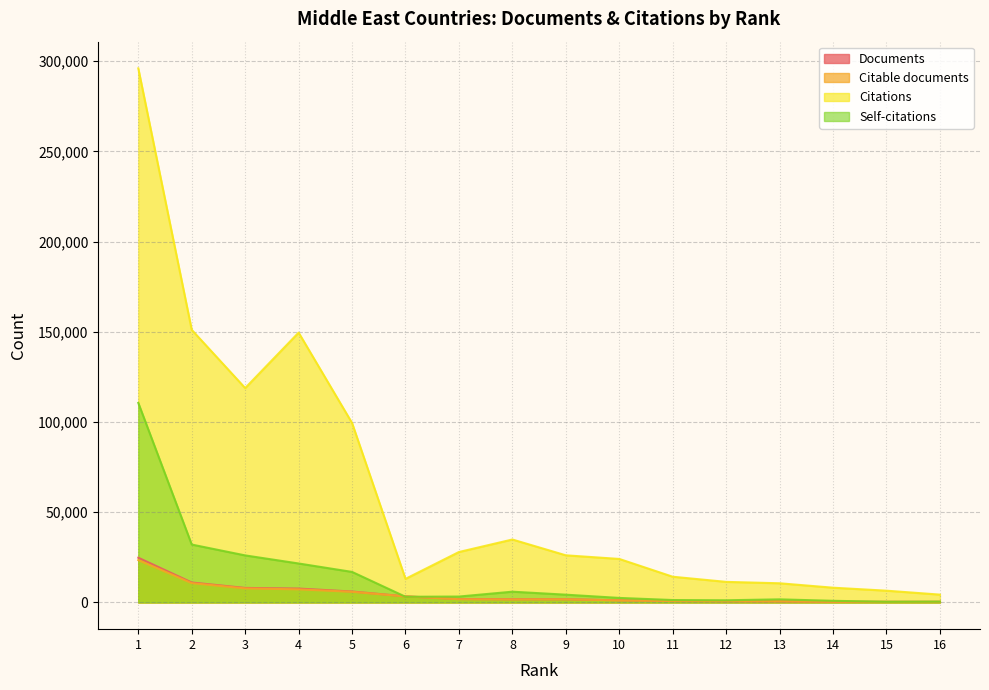

Reading left to right, list all the values displayed in this chart.

Documents: 1=24800	2=11062	3=8052	4=7701	5=6058	6=3385	7=1918	8=1783	9=1783	10=1211	11=809	12=718	13=642	14=383	15=352	16=348
Citable documents: 1=23501	2=10714	3=7796	4=7262	5=5905	6=3347	7=1796	8=1682	9=1745	10=1144	11=789	12=682	13=625	14=365	15=335	16=336
Citations: 1=295975	2=151066	3=118813	4=149541	5=99453	6=13073	7=27962	8=34891	9=26129	10=24118	11=14260	12=11409	13=10632	14=8181	15=6526	16=4347
Self-citations: 1=110581	2=32090	3=26075	4=21598	5=16927	6=3154	7=3277	8=5969	9=4312	10=2517	11=1344	12=1213	13=1722	14=914	15=382	16=468